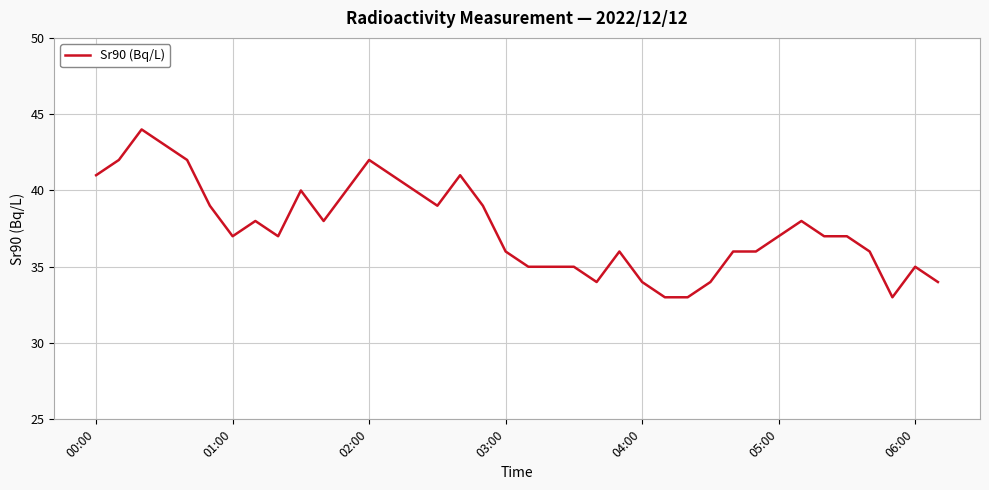

What is the difference between the maximum and minimum values?

11